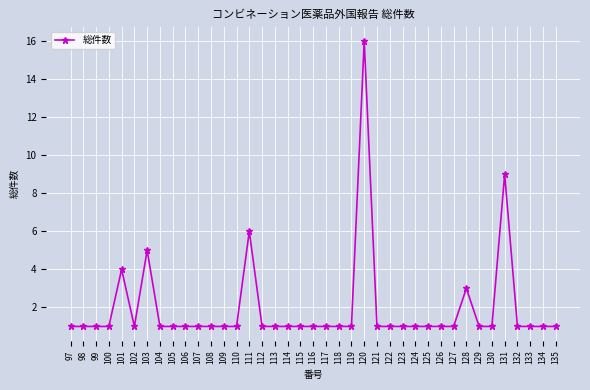

Count the number of data series in this chart.

1